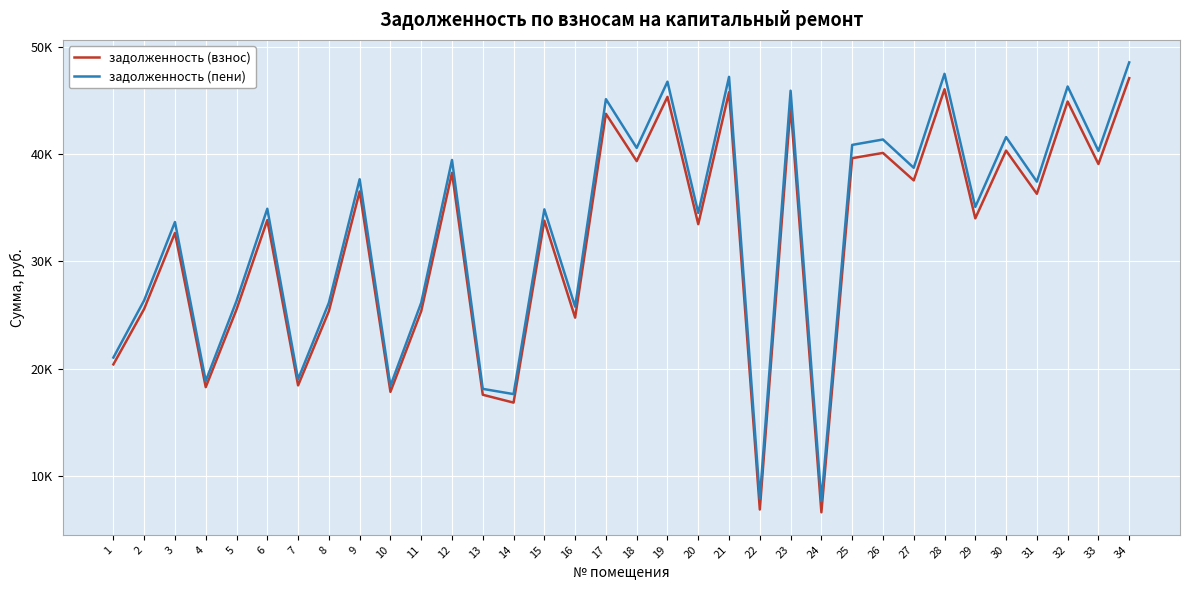

What is the value of the задолженность (взнос) point at the 31st from the left?

36310.3